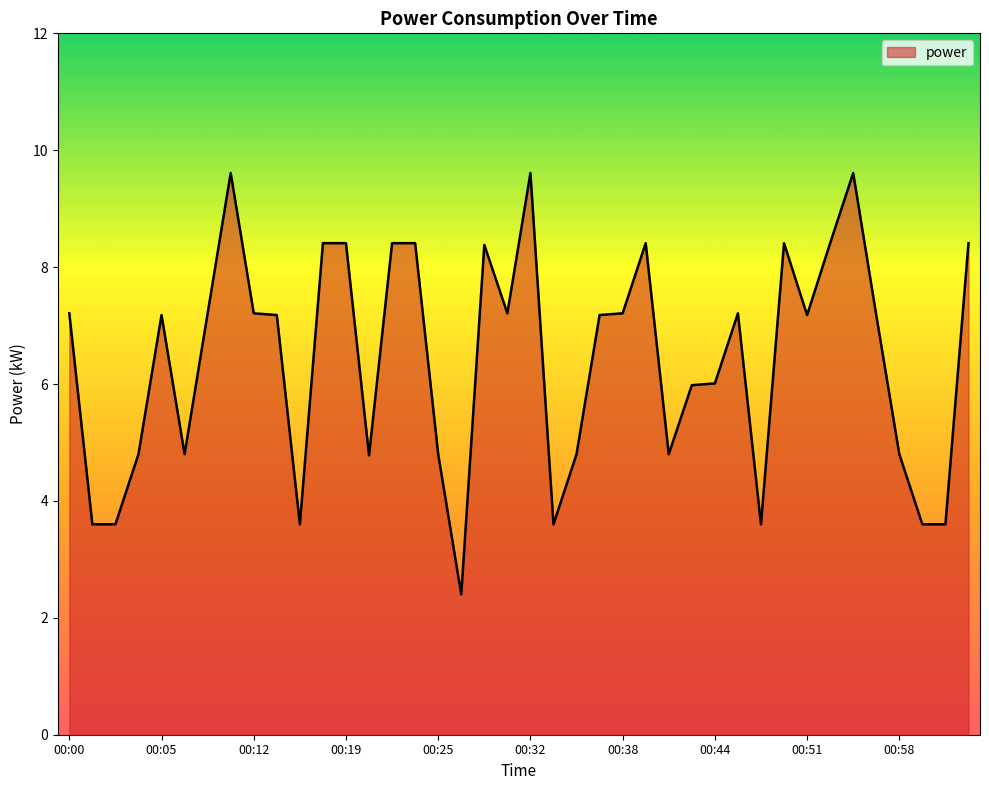

Reading right to left, extract all data points from this chart.

8.4	3.6	3.6	4.8	7.2	9.6	8.4	7.2	8.4	3.6	7.2	6.0	6.0	4.8	8.4	7.2	7.2	4.8	3.6	9.6	7.2	8.4	2.4	4.8	8.4	8.4	4.8	8.4	8.4	3.6	7.2	7.2	9.6	7.2	4.8	7.2	4.8	3.6	3.6	7.2